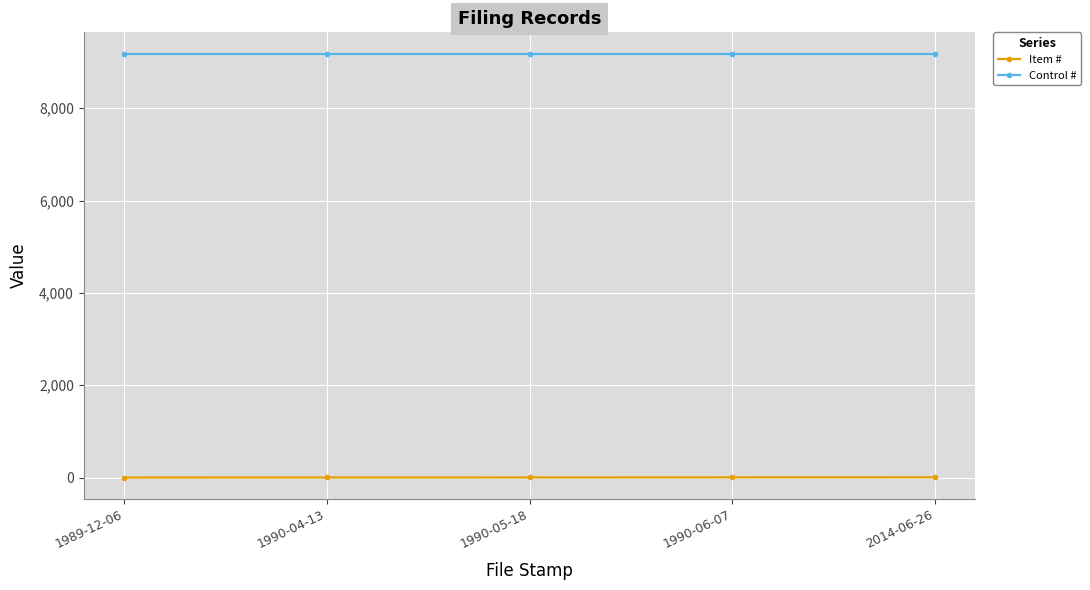

The Control # series shows 13667 at 1990-05-18. True or false?

False